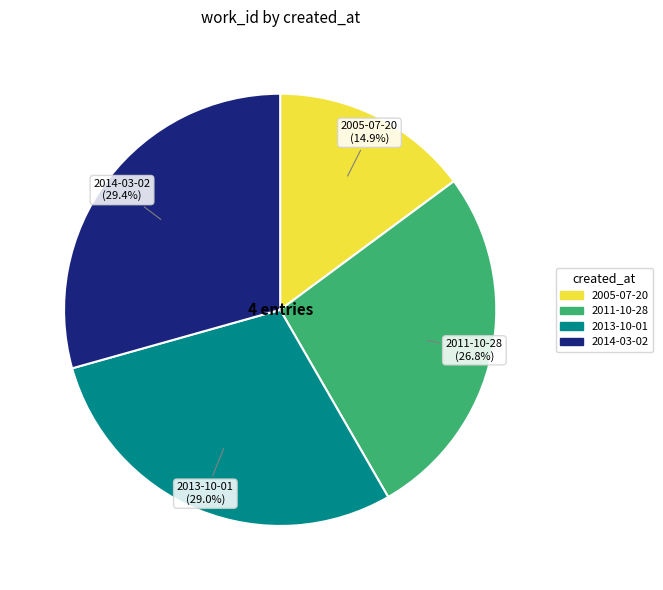

Does 2014-03-02 account for over 50% of the chart?

No